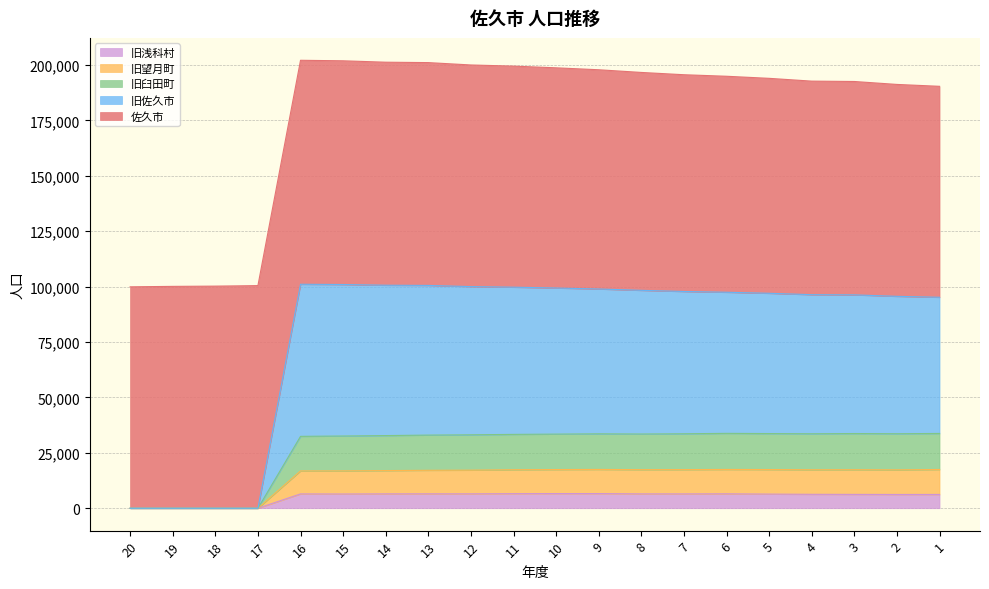

Which category has the highest value in the 旧臼田町 series?

6